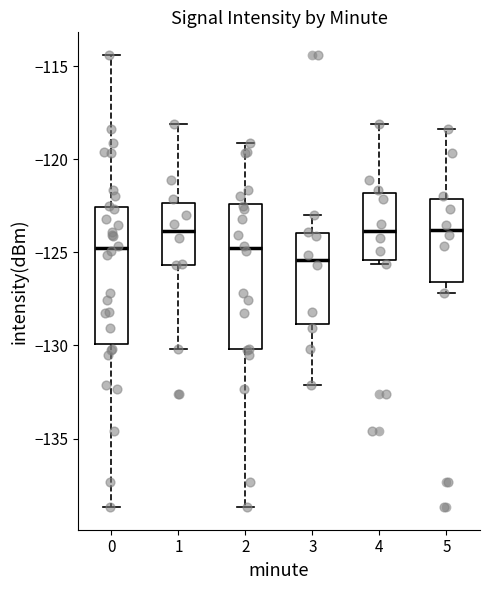

Where does the upper whisker of the box at x = 3 end on the y-axis? The values are not printed on the chart, so give them approximately, as read against the axis.

-123.0